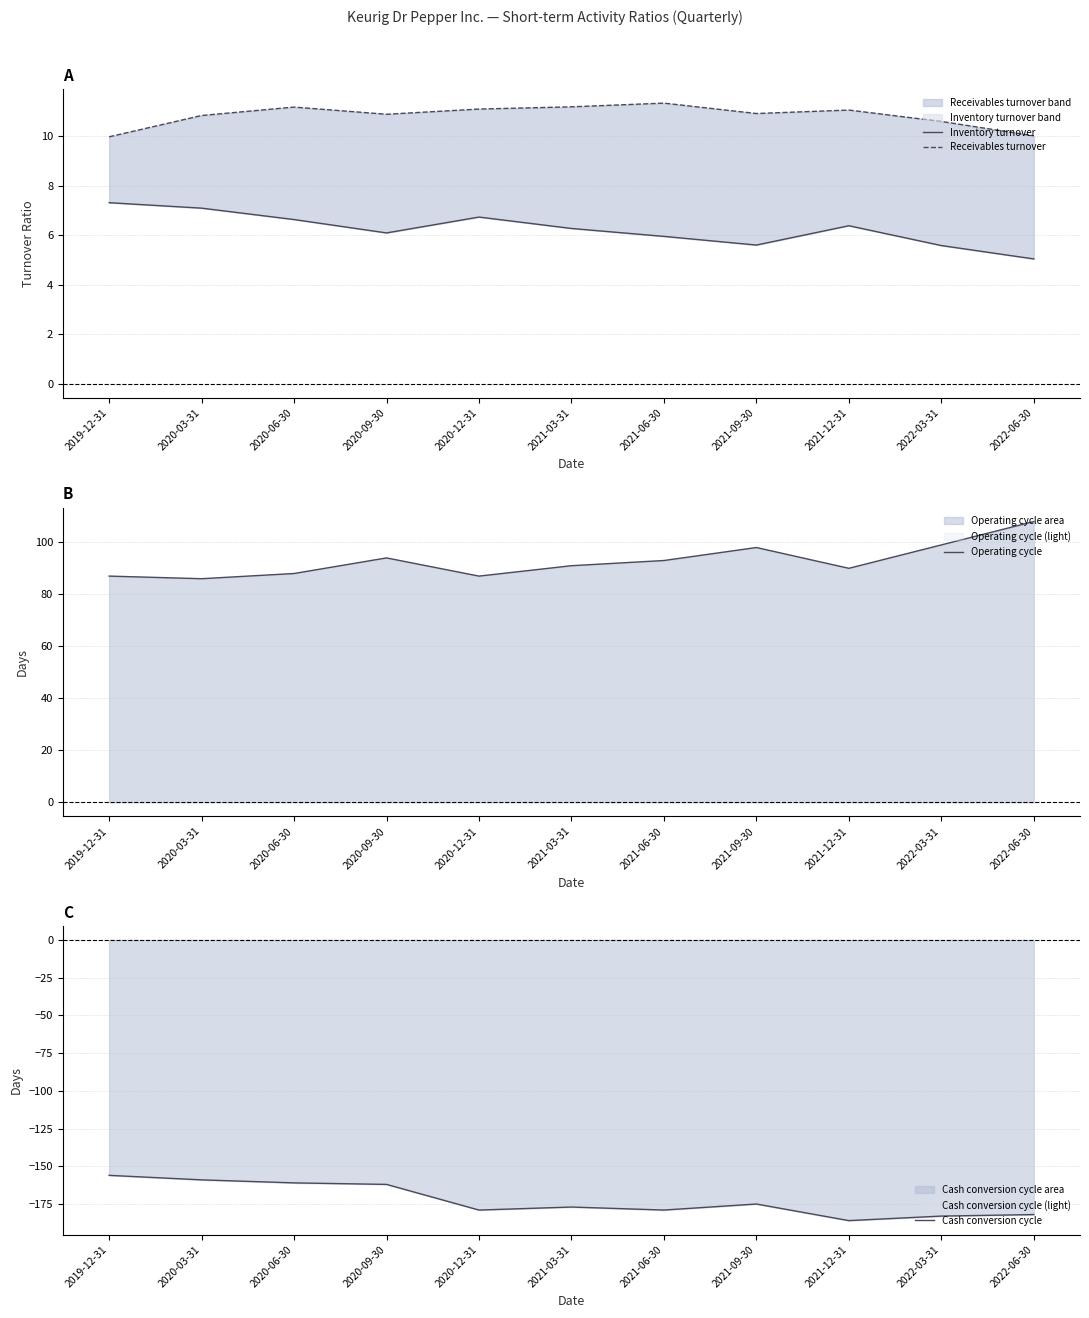

True or false: Cash conversion cycle has more than 2 interior local peaks.

False